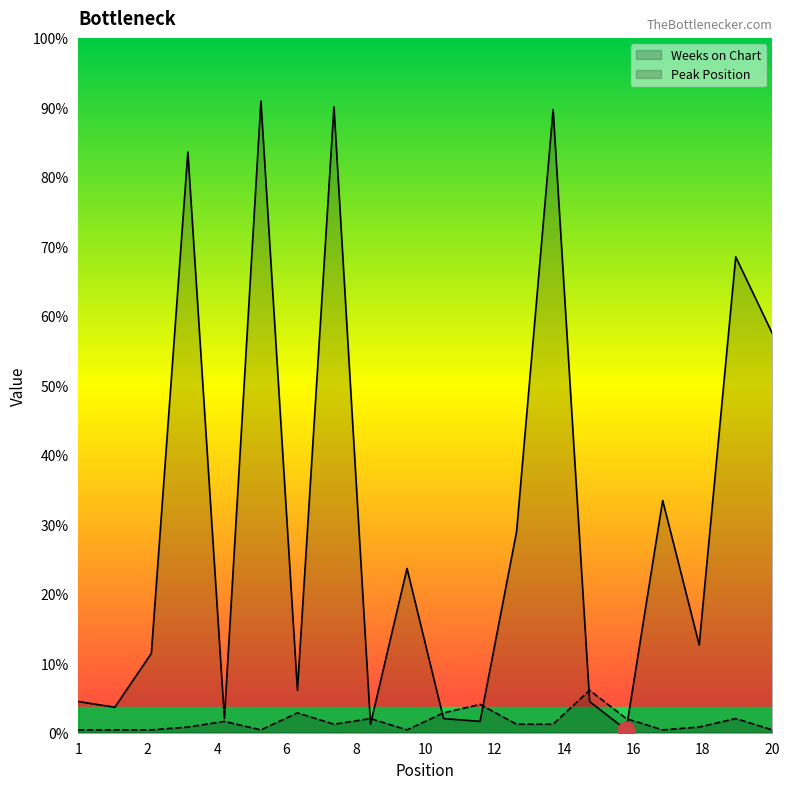

What is the smallest value displayed?

1